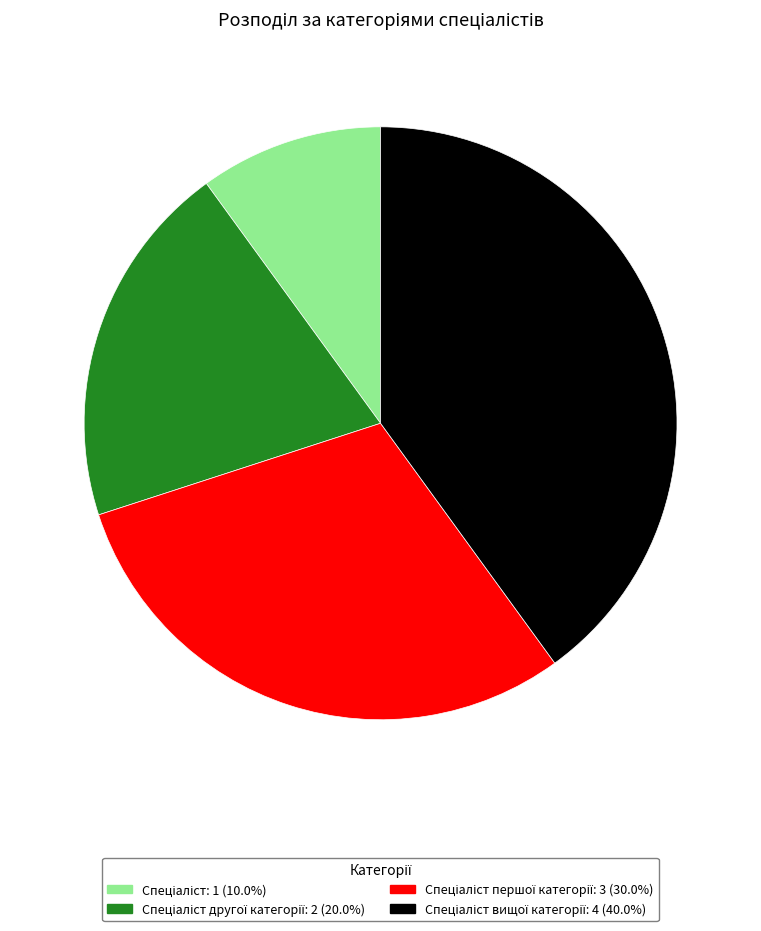

How many segments does this pie chart have?

4